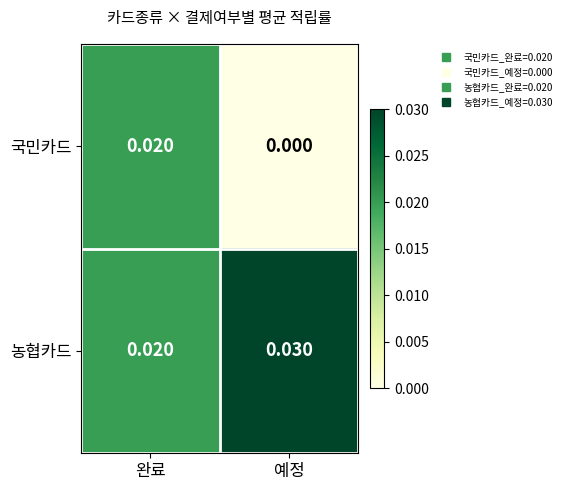

Rank the series by their maximum value, from highest to lowest.

농협카드, 국민카드